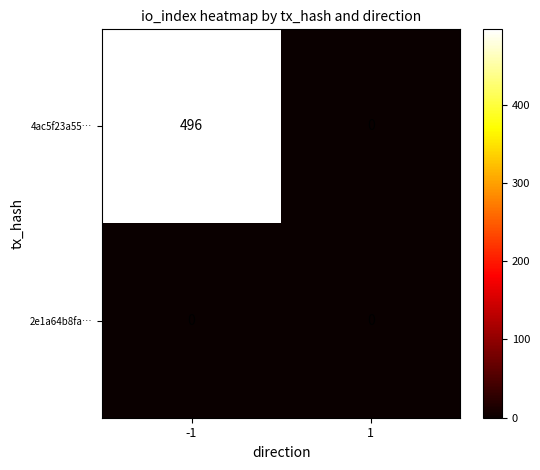

Reading right to left, transcribe all the data shown in this chart.

4ac5f23a55…: 1=0	-1=496
2e1a64b8fa…: 1=0	-1=0